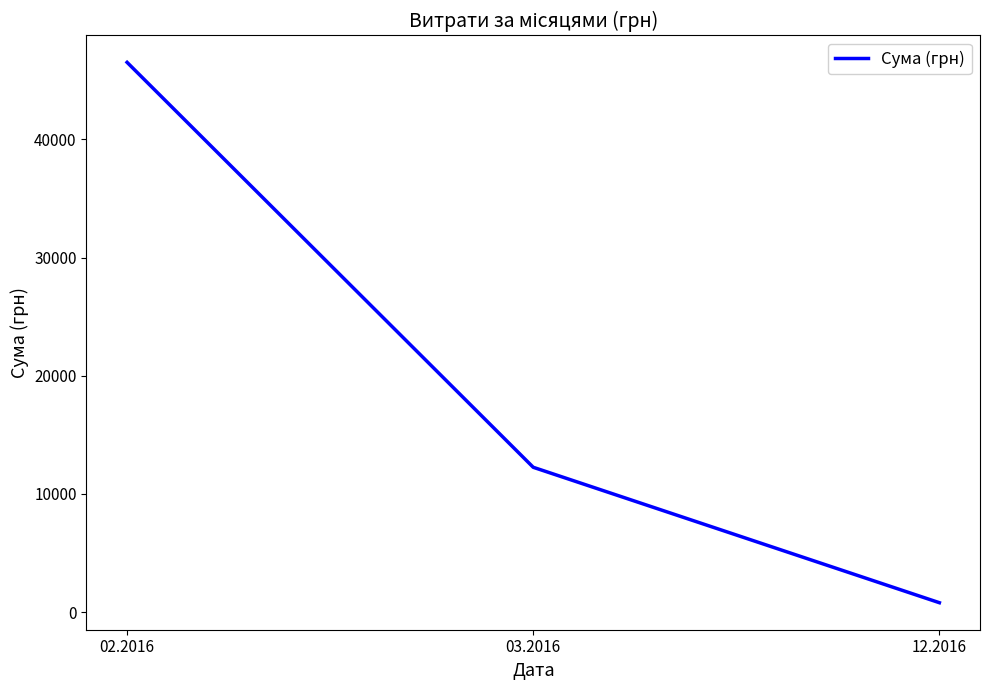

True or false: the data shows 12259.1 at 03.2016.

True